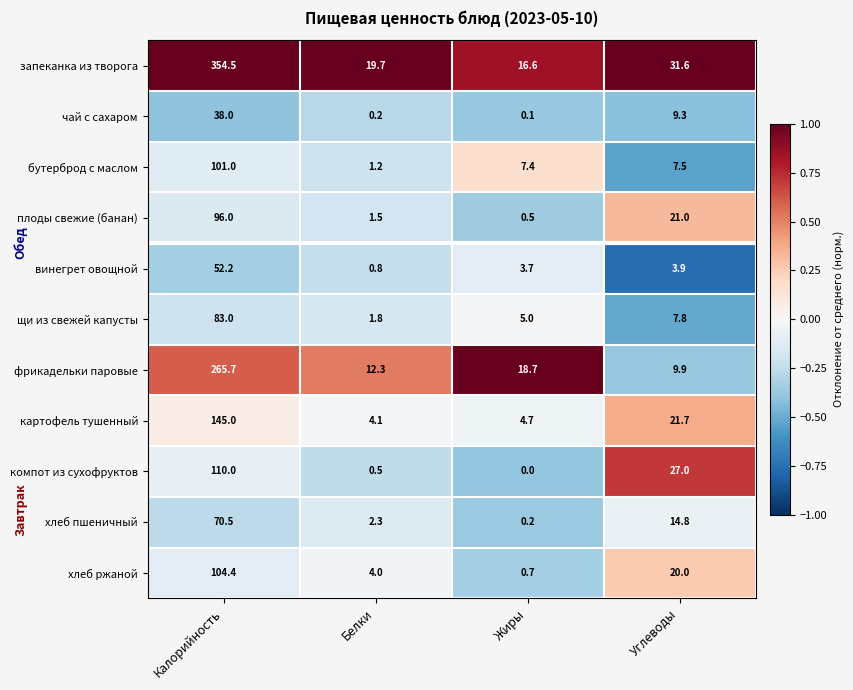

What is the difference between the maximum and second lowest values in the щи из свежей капусты series?

78.0